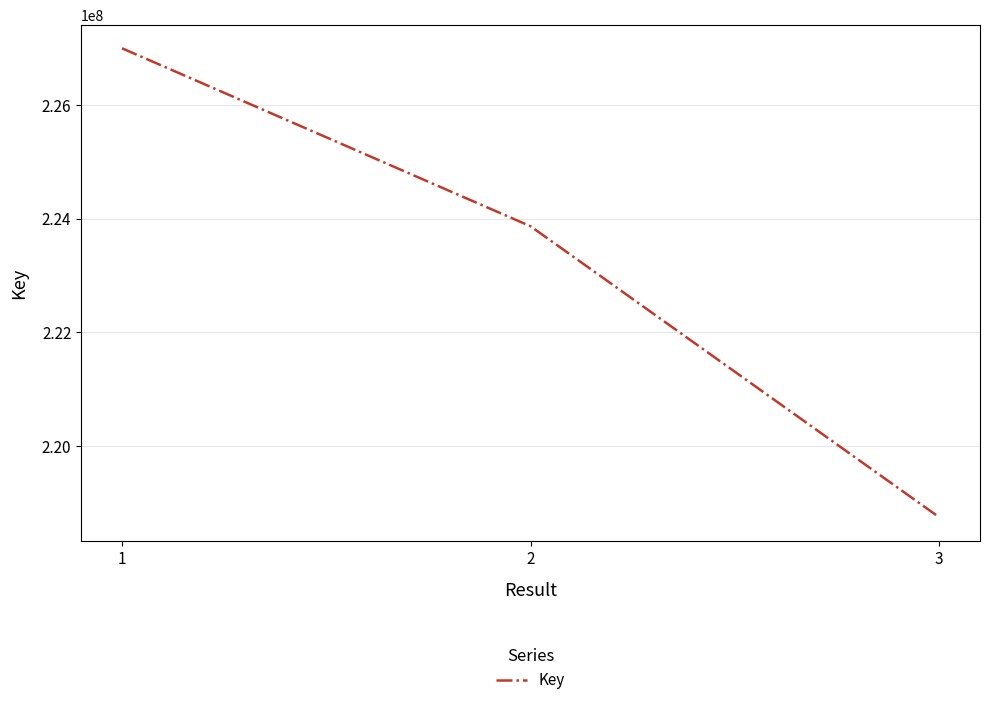

The chart shows a value of 152406818 at 1. True or false?

False